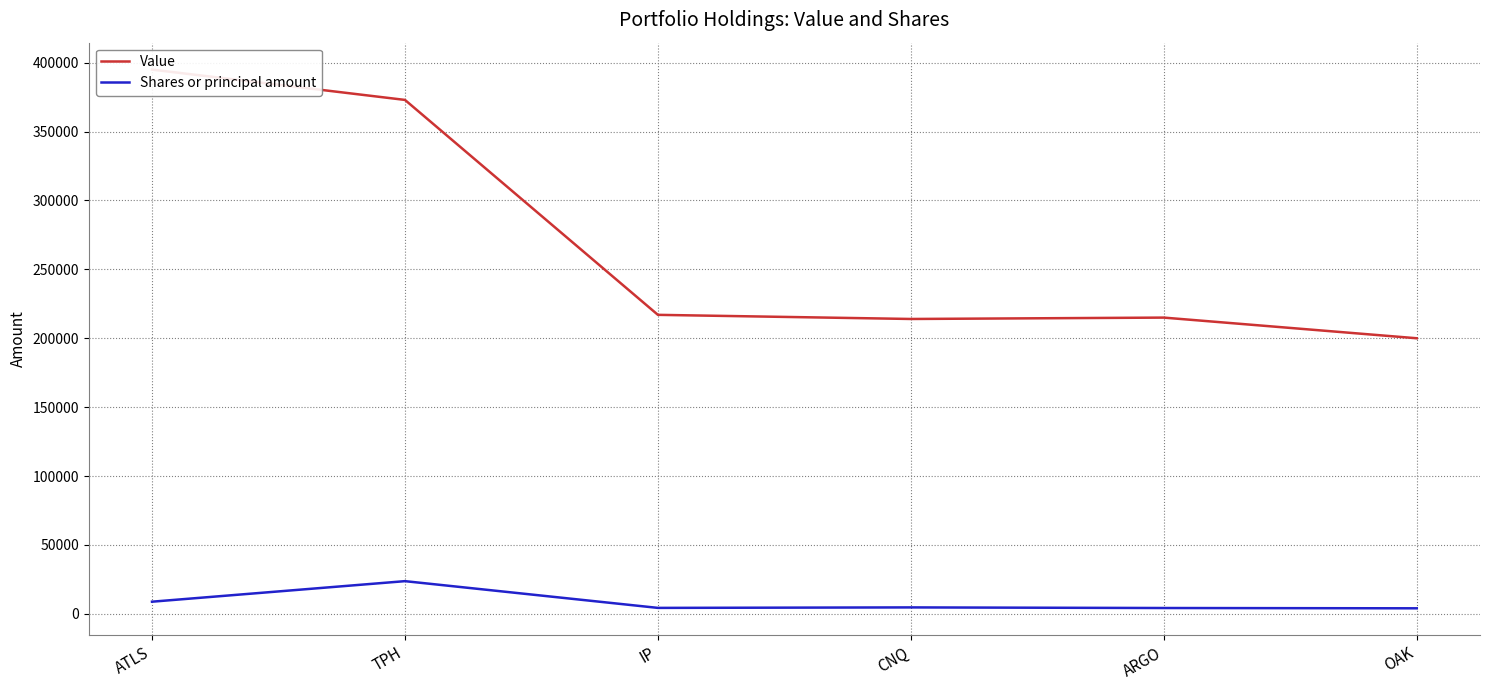

Rank the series at OAK from highest to lowest value.

Value, Shares or principal amount